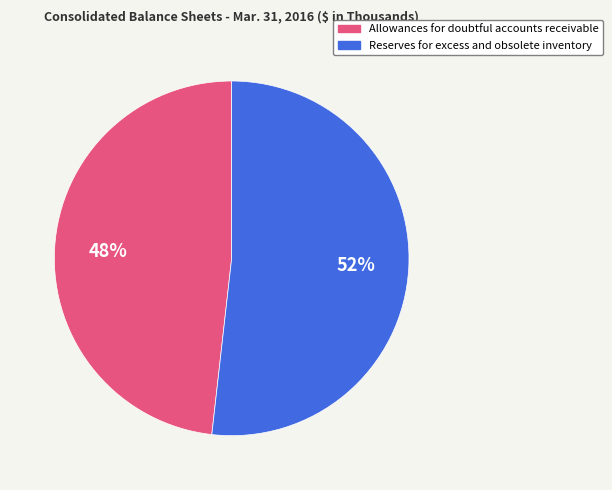

Rank the categories by value from lowest to highest.

Allowances for doubtful accounts receivable, Reserves for excess and obsolete inventory